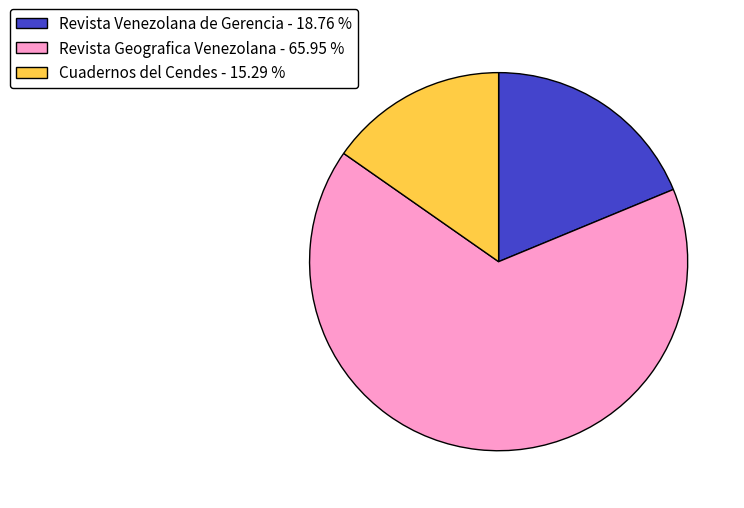

Which category has the biggest portion of the pie?

Revista Geografica Venezolana